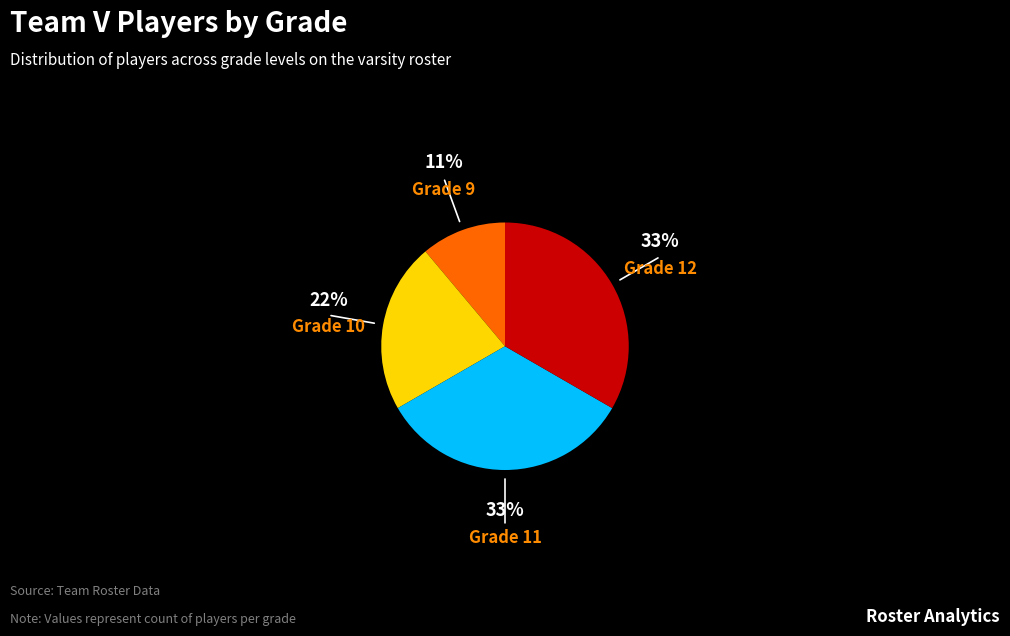

To the nearest percent, what is the average slice percentage?

25%